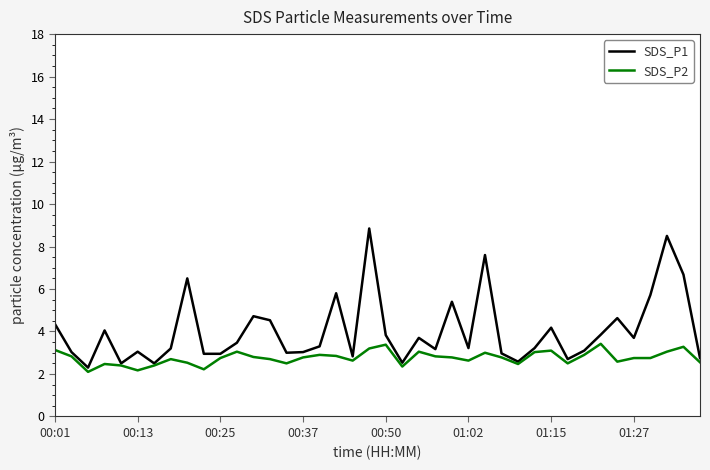

What is the highest value of the SDS_P2 series?

3.4